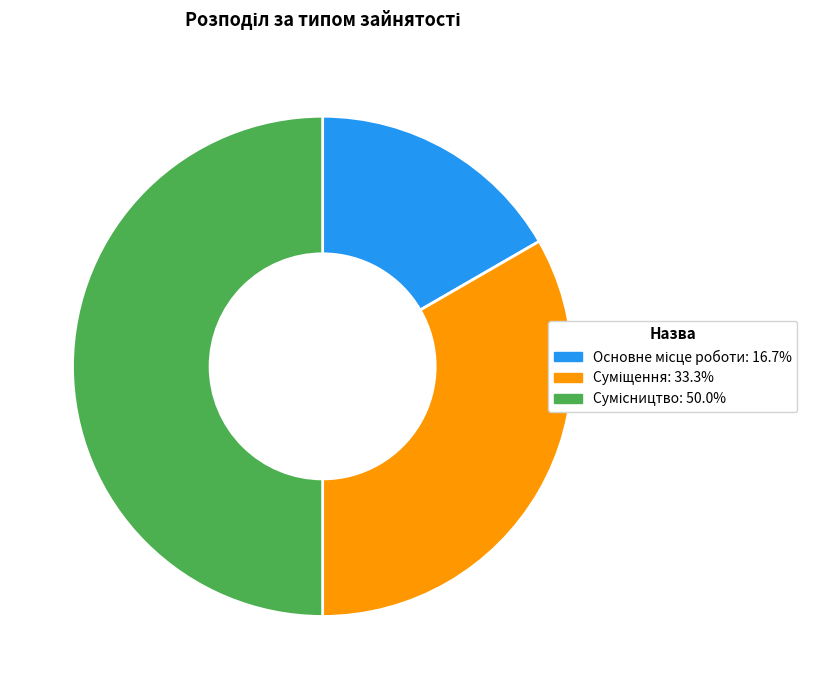

Does any single category account for the majority?

No